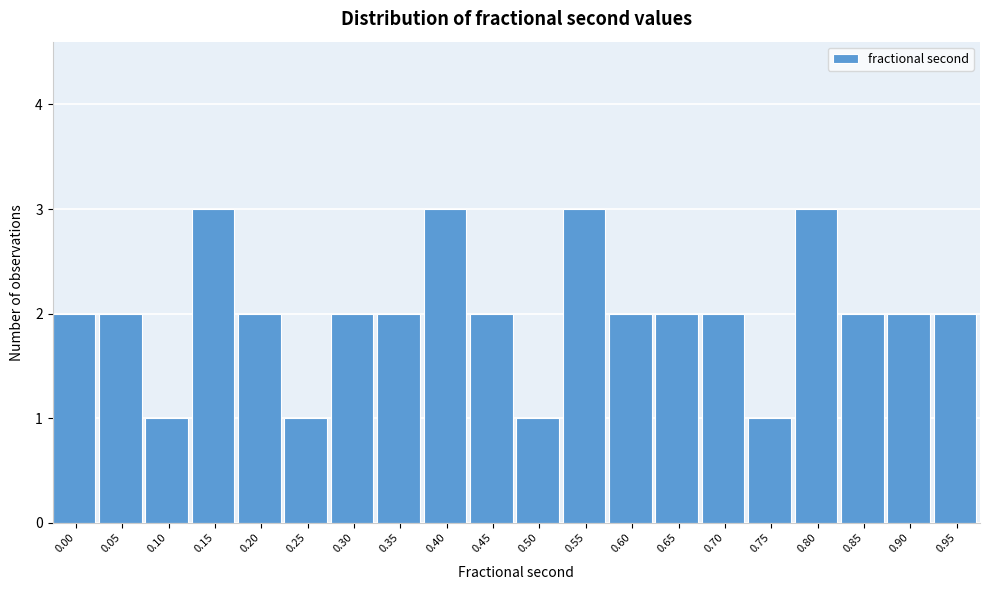

Reading left to right, extract all data points from this chart.

0.00=2	0.05=2	0.10=1	0.15=3	0.20=2	0.25=1	0.30=2	0.35=2	0.40=3	0.45=2	0.50=1	0.55=3	0.60=2	0.65=2	0.70=2	0.75=1	0.80=3	0.85=2	0.90=2	0.95=2